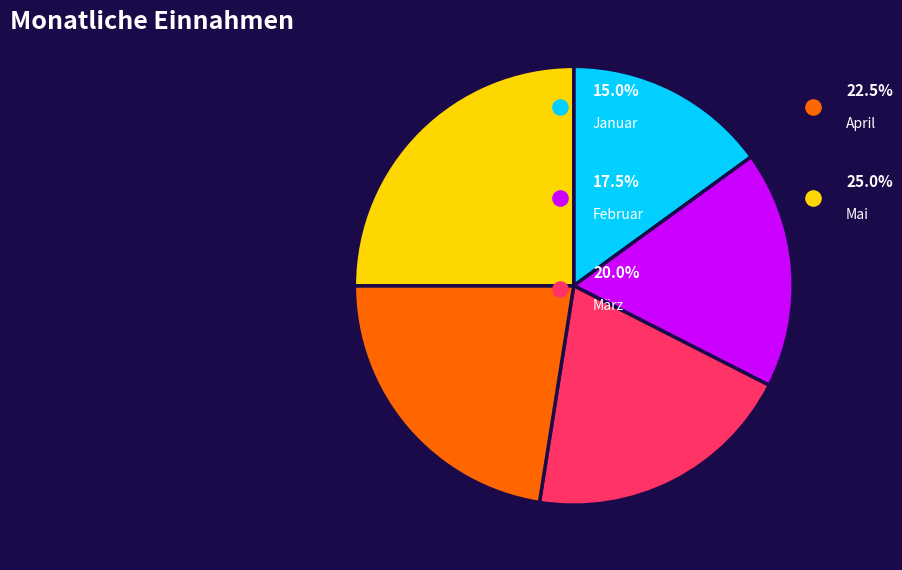

Count the number of slices in the pie.

5